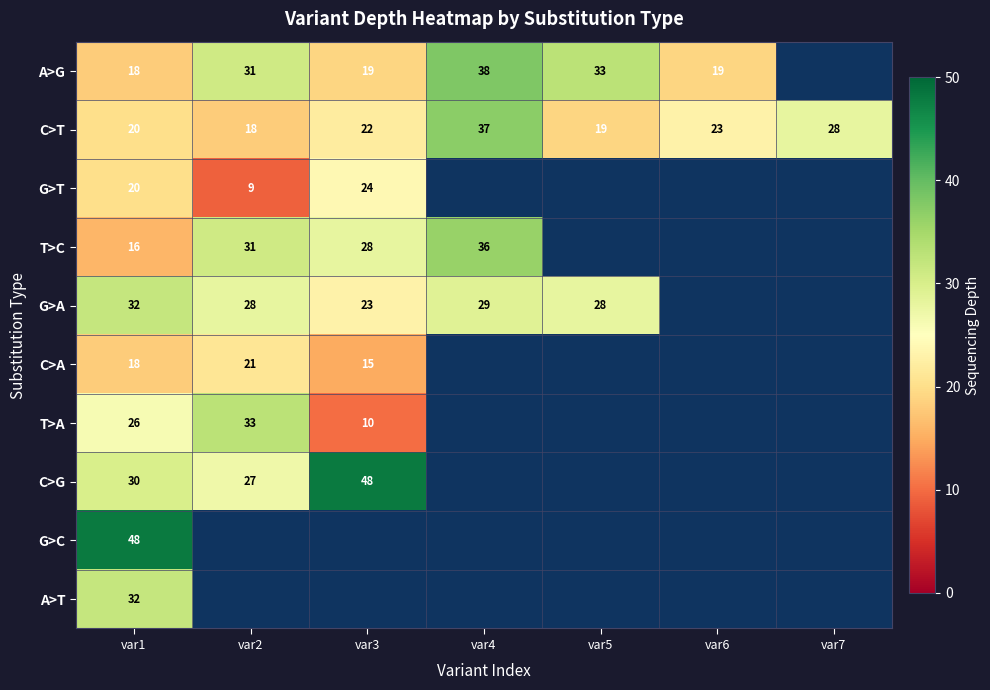

What is the maximum value shown in the chart?

48